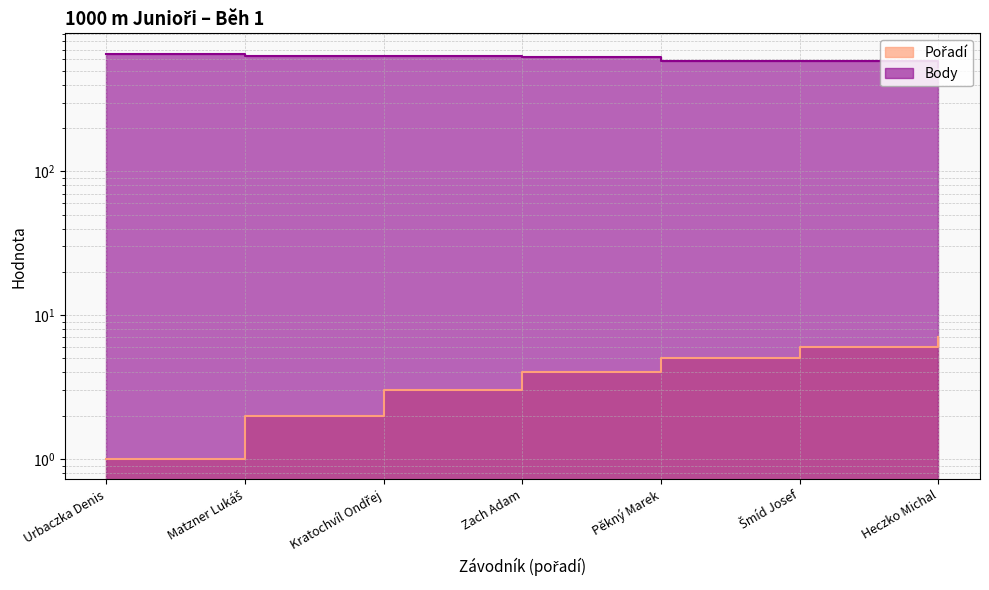

How many values in the Body series exceed 622?

3